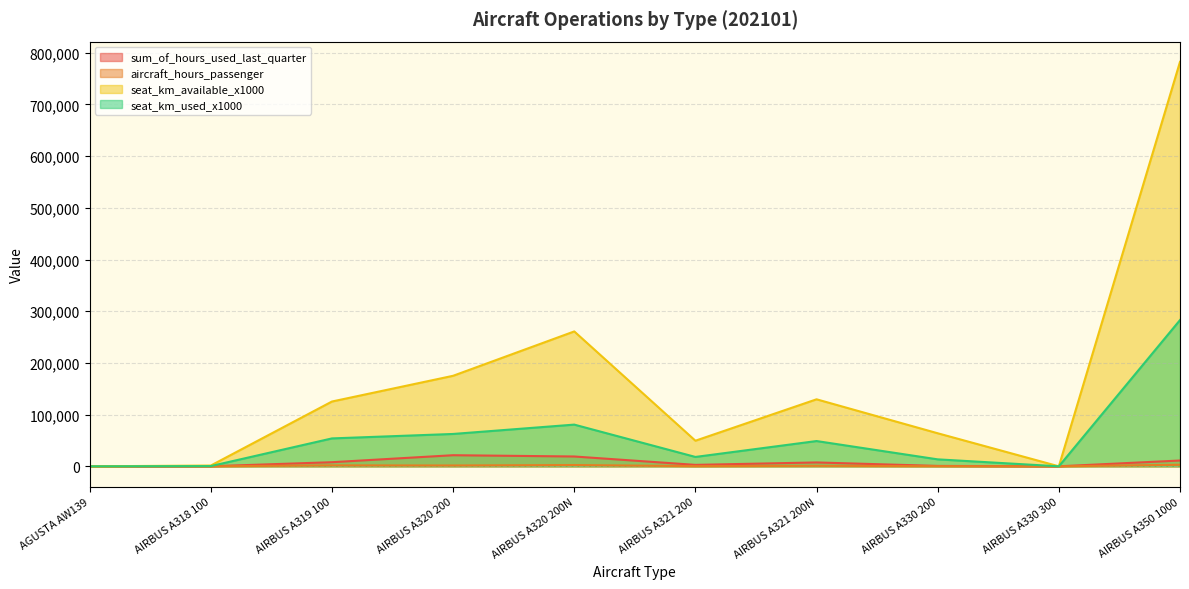

Which category has the highest value in the seat_km_used_x1000 series?

AIRBUS A350 1000